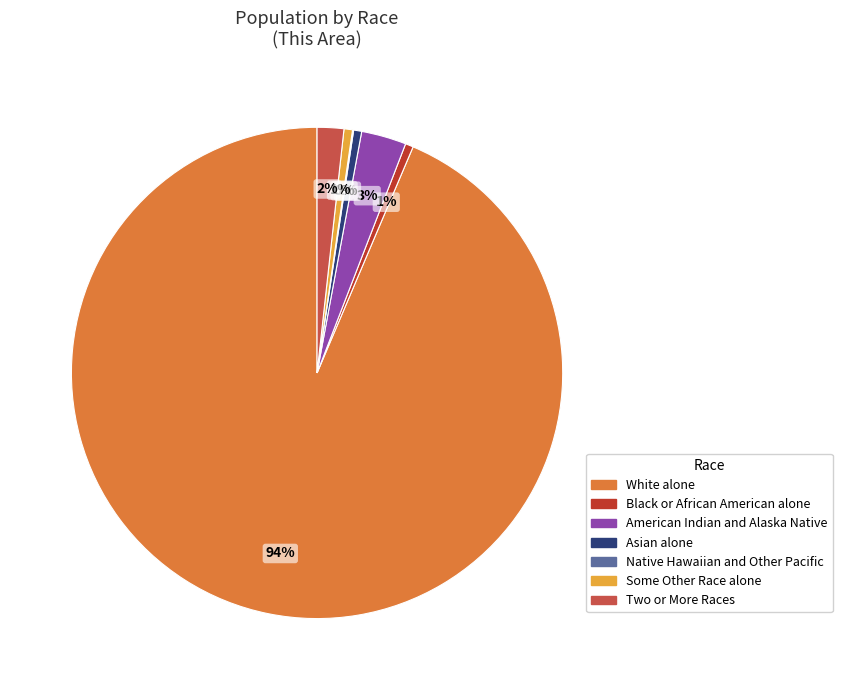

The Asian alone slice represents 14% of the pie. True or false?

False